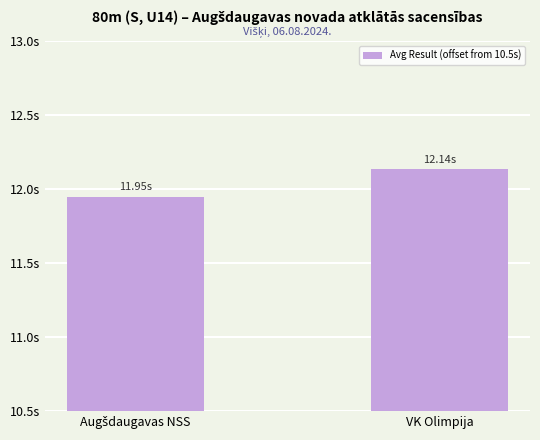

Does the chart contain any negative values?

No